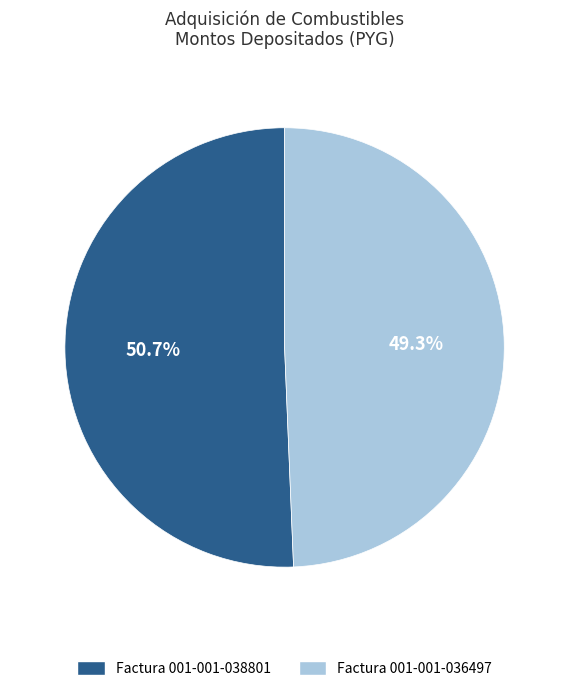

The Factura 001-001-038801 slice represents 51% of the pie. True or false?

True